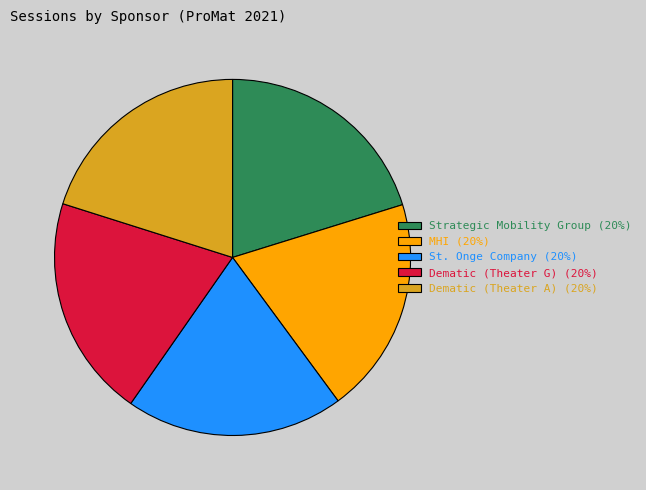

Does Strategic Mobility Group (20%) represent more than half of the total?

No